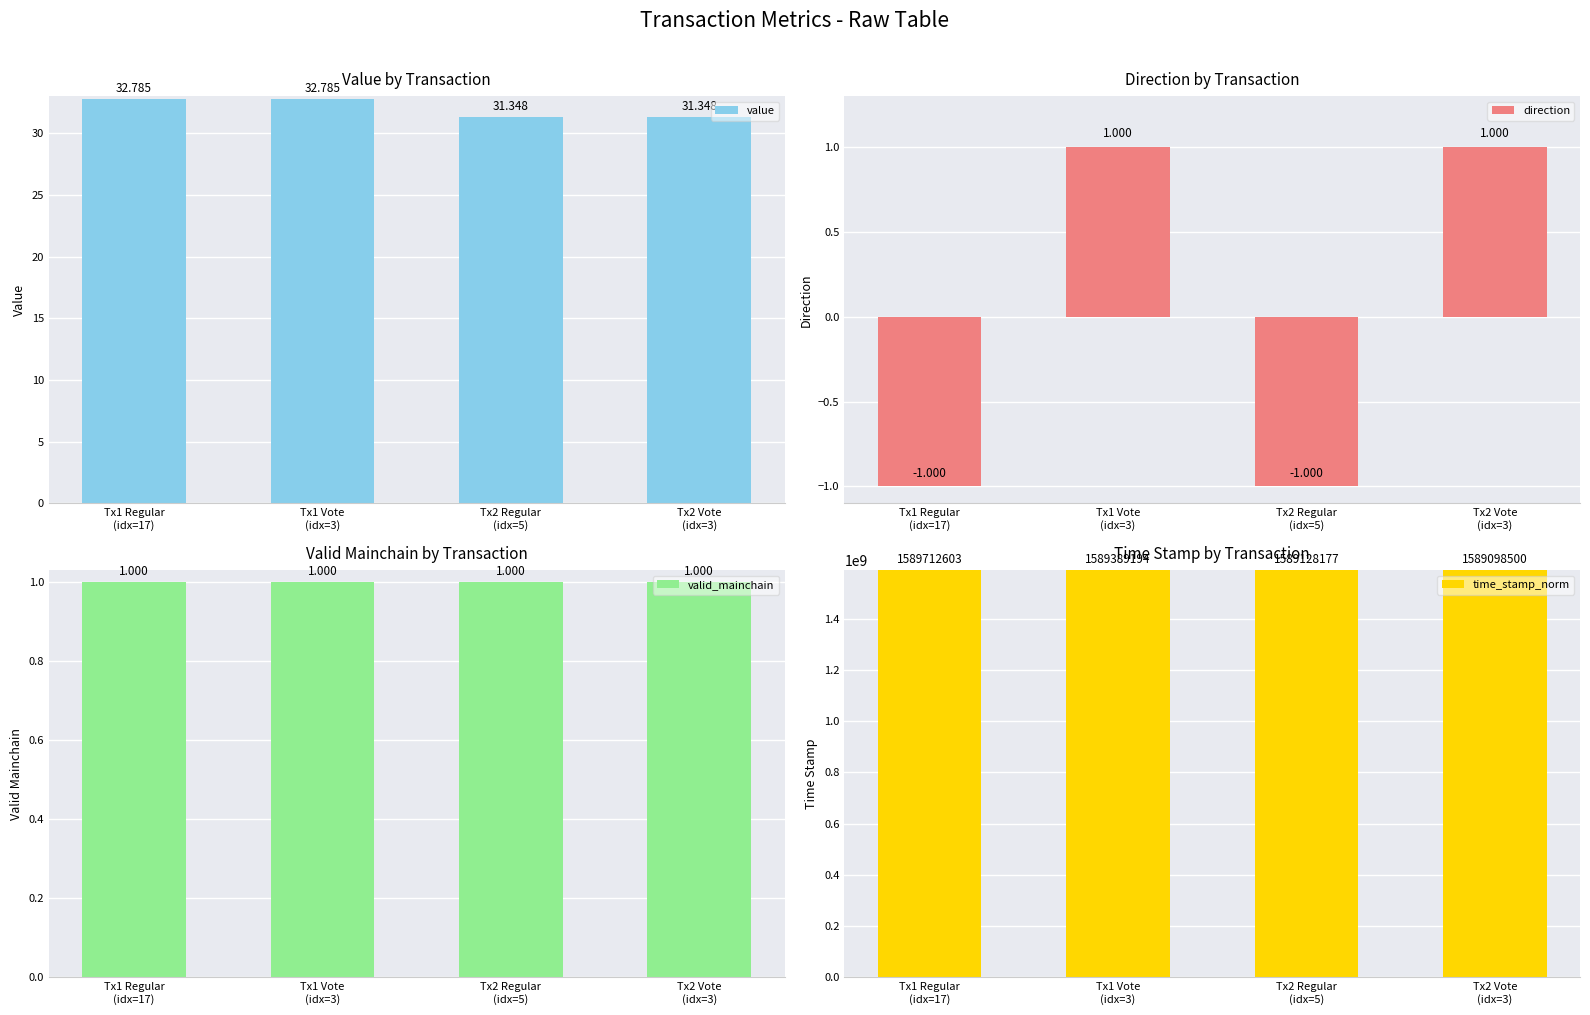

What are all the series names shown in the legend?

value, direction, valid_mainchain, time_stamp_norm